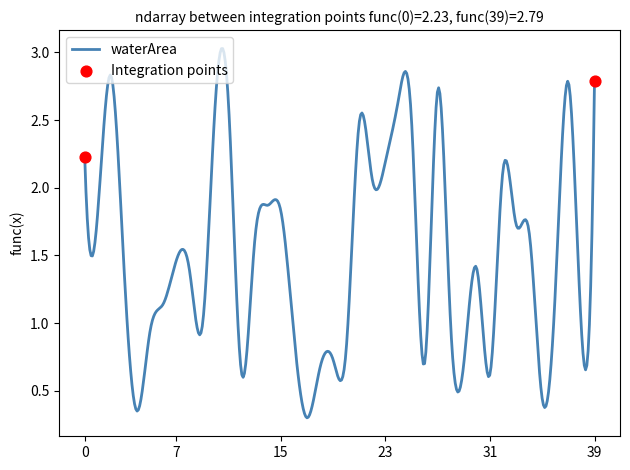

What is the greatest value displayed?

3.0